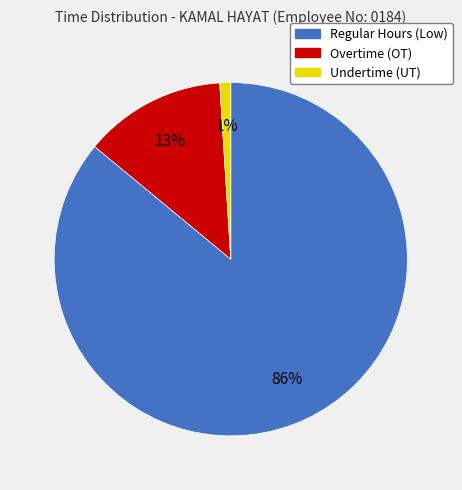

Is there a majority slice in this chart?

Yes